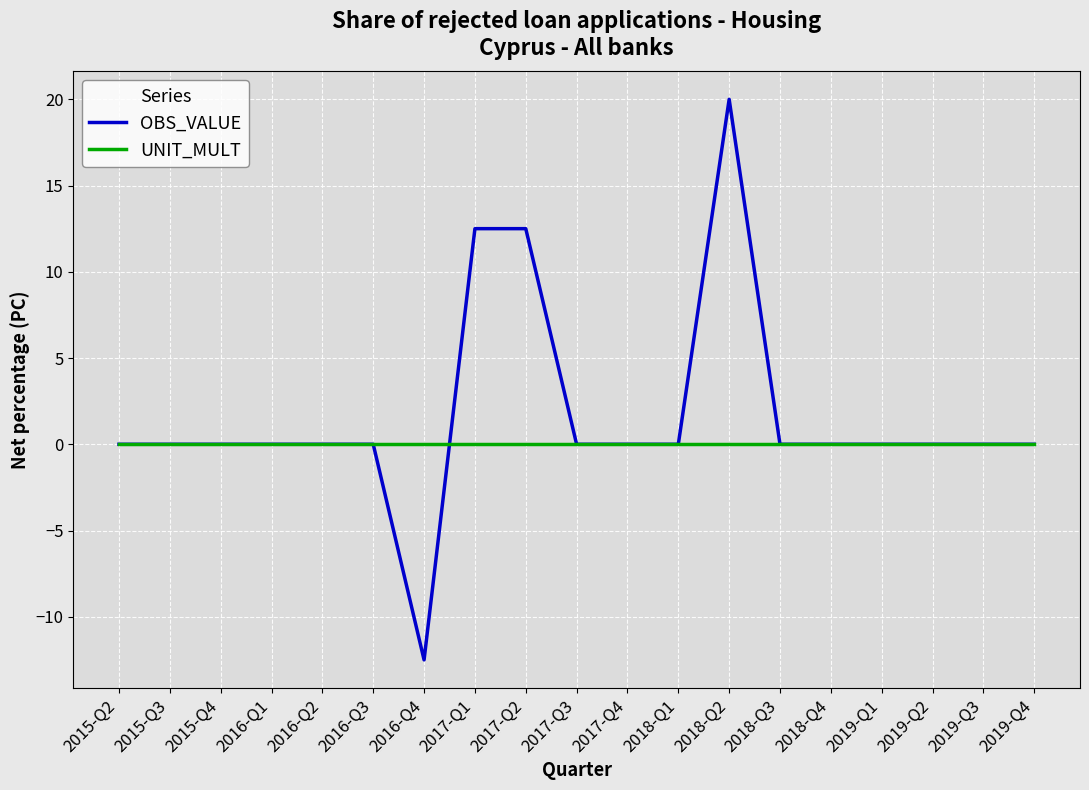

Reading left to right, extract all data points from this chart.

OBS_VALUE: 2015-Q2=0.0	2015-Q3=0.0	2015-Q4=0.0	2016-Q1=0.0	2016-Q2=0.0	2016-Q3=0.0	2016-Q4=-12.5	2017-Q1=12.5	2017-Q2=12.5	2017-Q3=0.0	2017-Q4=0.0	2018-Q1=0.0	2018-Q2=20.0	2018-Q3=0.0	2018-Q4=0.0	2019-Q1=0.0	2019-Q2=0.0	2019-Q3=0.0	2019-Q4=0.0
UNIT_MULT: 2015-Q2=0.0	2015-Q3=0.0	2015-Q4=0.0	2016-Q1=0.0	2016-Q2=0.0	2016-Q3=0.0	2016-Q4=0.0	2017-Q1=0.0	2017-Q2=0.0	2017-Q3=0.0	2017-Q4=0.0	2018-Q1=0.0	2018-Q2=0.0	2018-Q3=0.0	2018-Q4=0.0	2019-Q1=0.0	2019-Q2=0.0	2019-Q3=0.0	2019-Q4=0.0